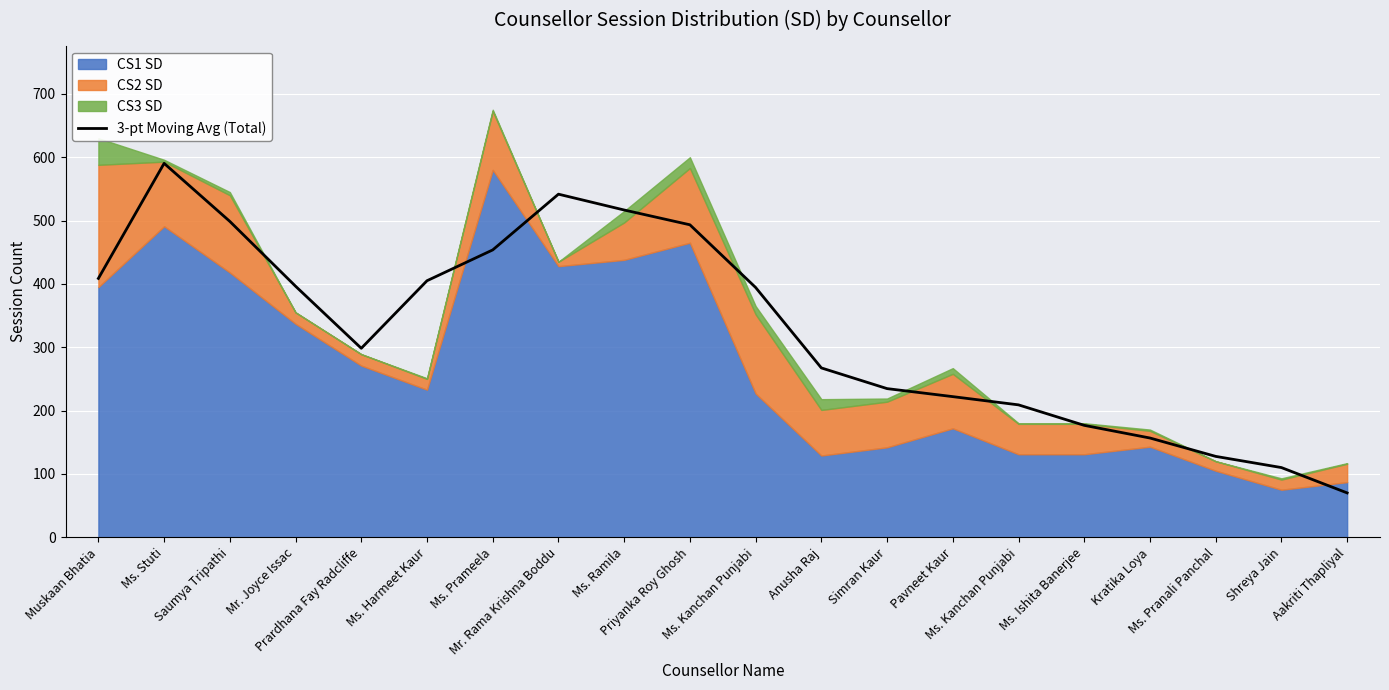

True or false: the data shows 41.7 at Ms. Pranali Panchal.

False